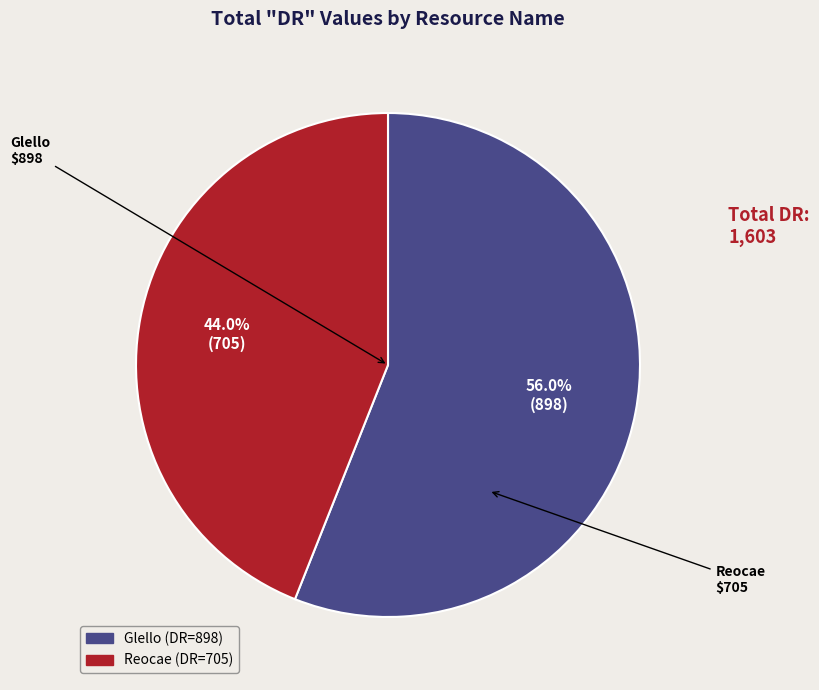

To the nearest percent, what portion does Glello represent?

56%